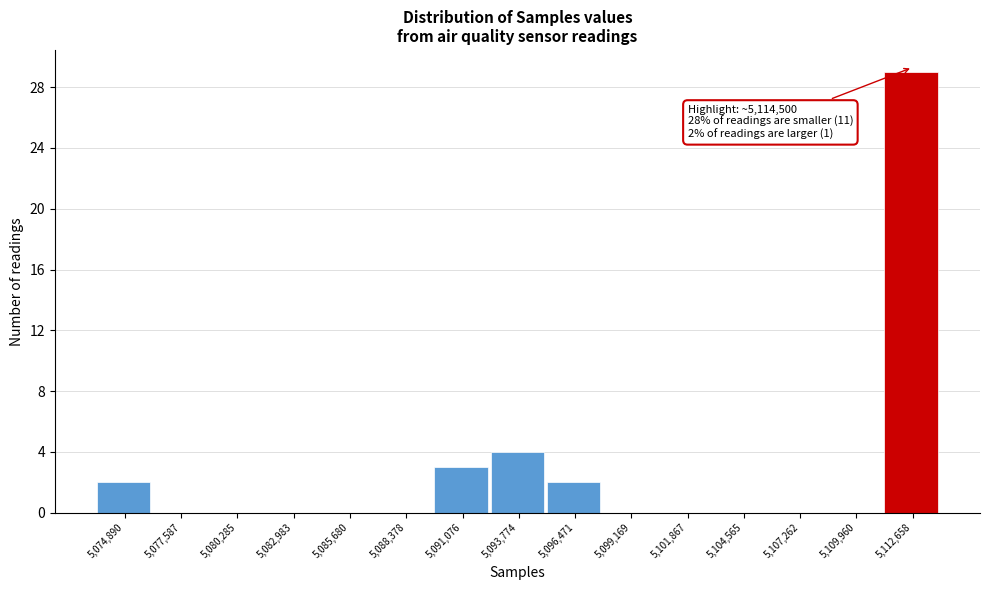

Reading left to right, what are all the values shown in this chart?

5,074,890=2	5,077,587=0	5,080,285=0	5,082,983=0	5,085,680=0	5,088,378=0	5,091,076=3	5,093,774=4	5,096,471=2	5,099,169=0	5,101,867=0	5,104,565=0	5,107,262=0	5,109,960=0	5,112,658=29